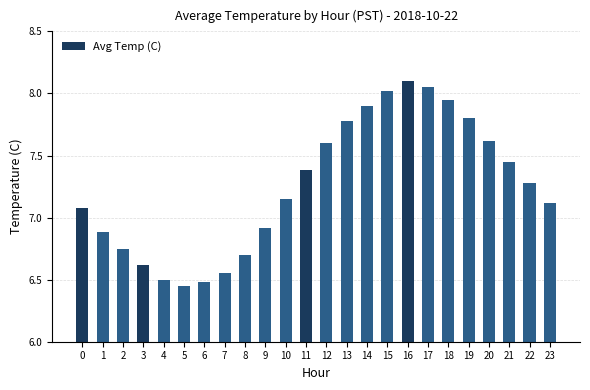

Does the chart contain any negative values?

No